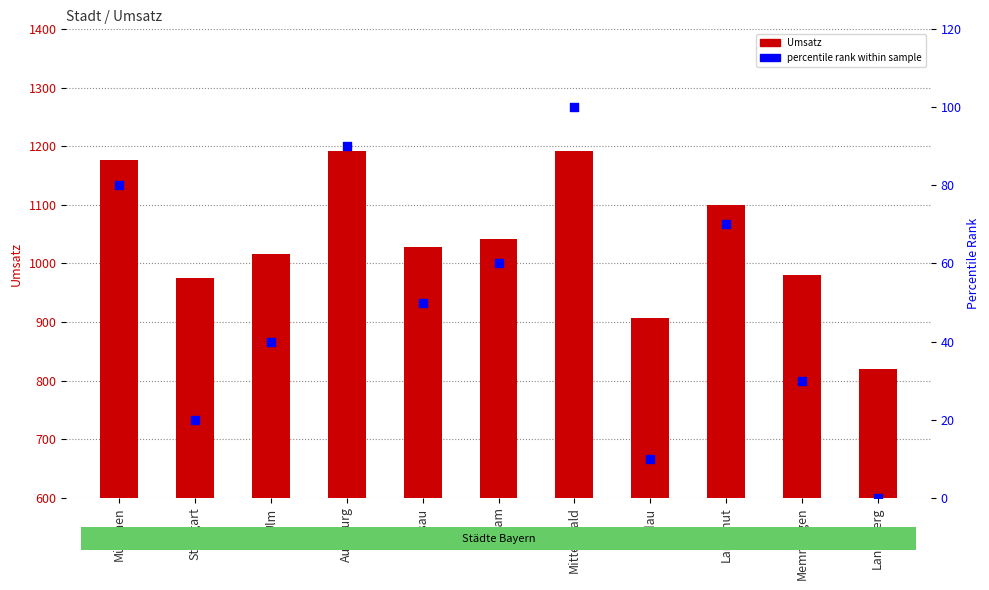

Which series has the largest total across all categories?

Umsatz